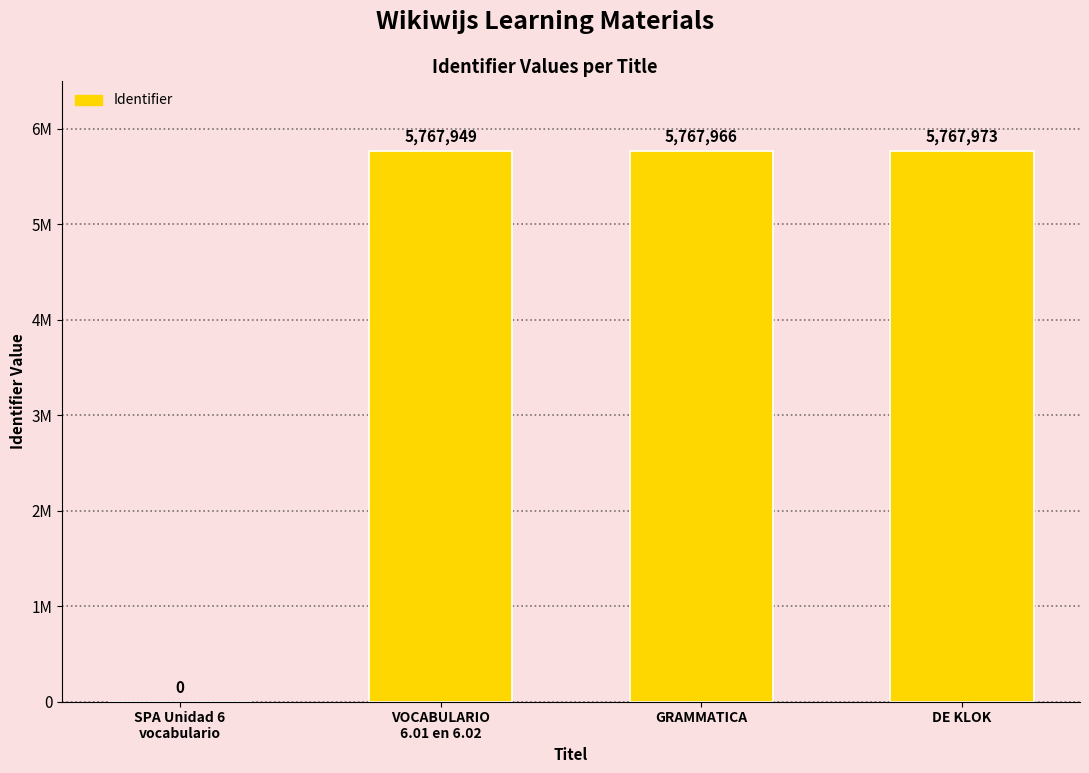

What is the change in value from SPA Unidad 6
vocabulario to GRAMMATICA?

+5767966